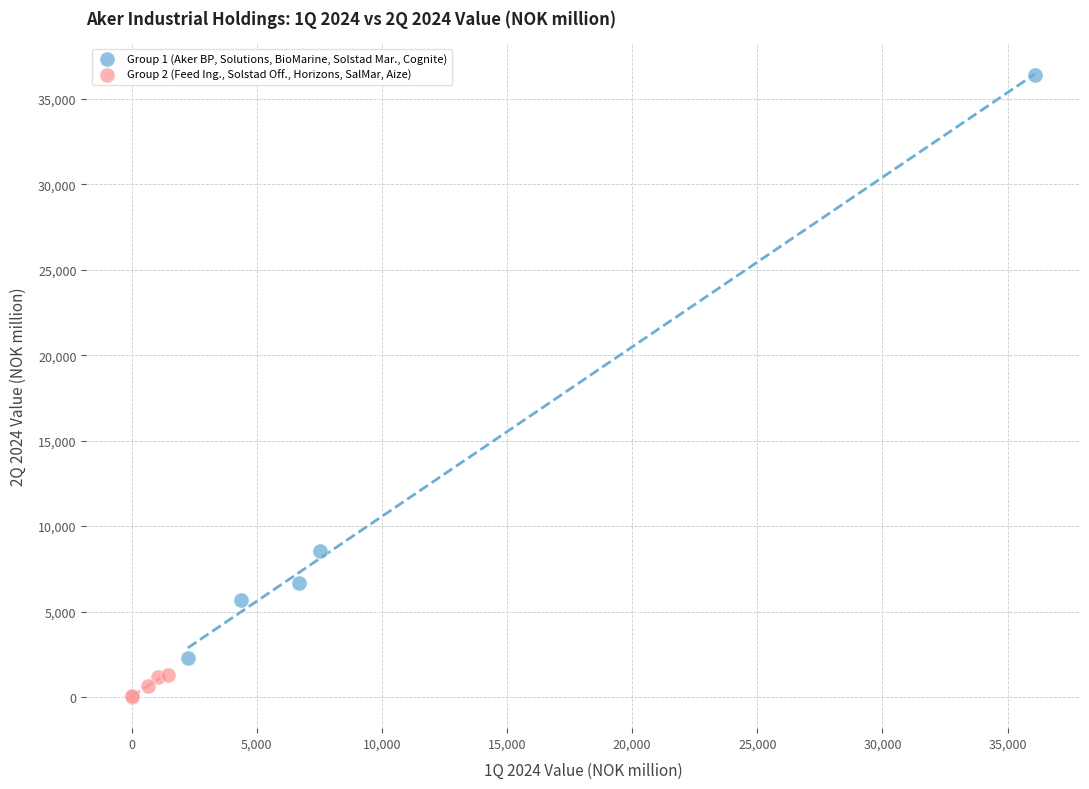

Which series has the widest spread of Y values?

Group 1 (Aker BP, Solutions, BioMarine, Solstad Mar., Cognite)